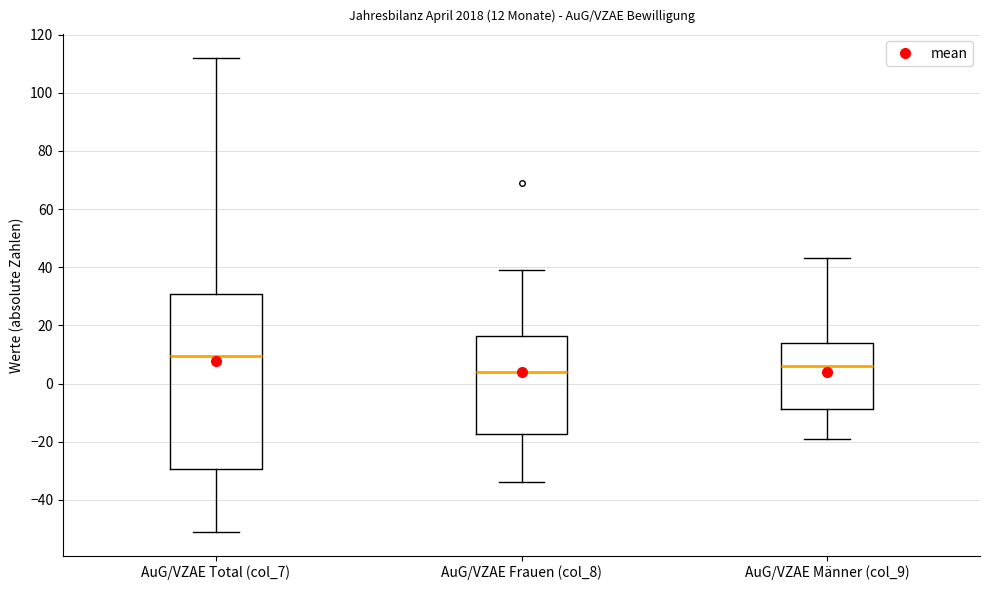

Which box is the tallest, from its lower edge to its upper edge?

AuG/VZAE Total (col_7)